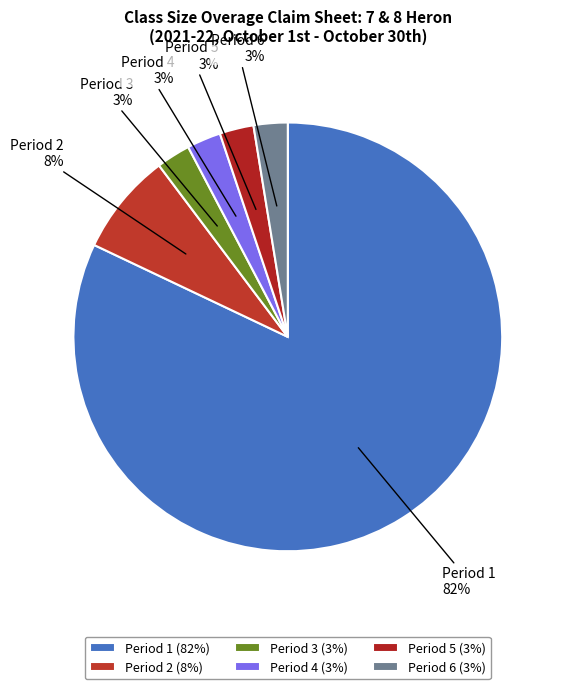

How many slices are in this pie chart?

6